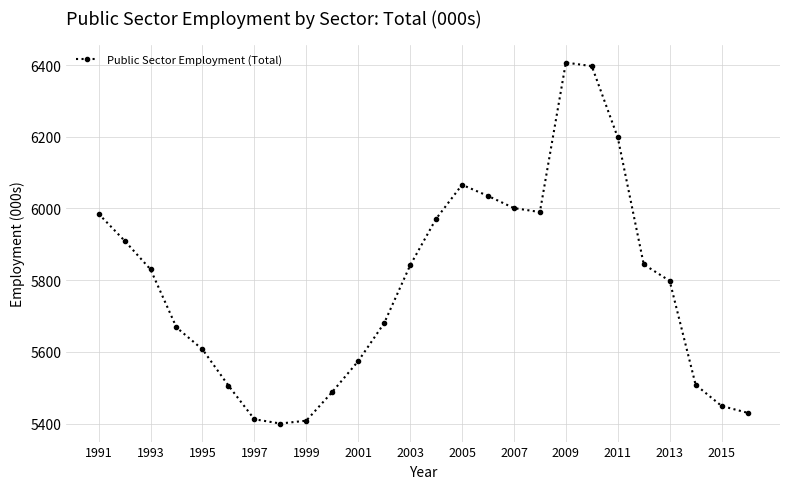

Count the number of data series in this chart.

1